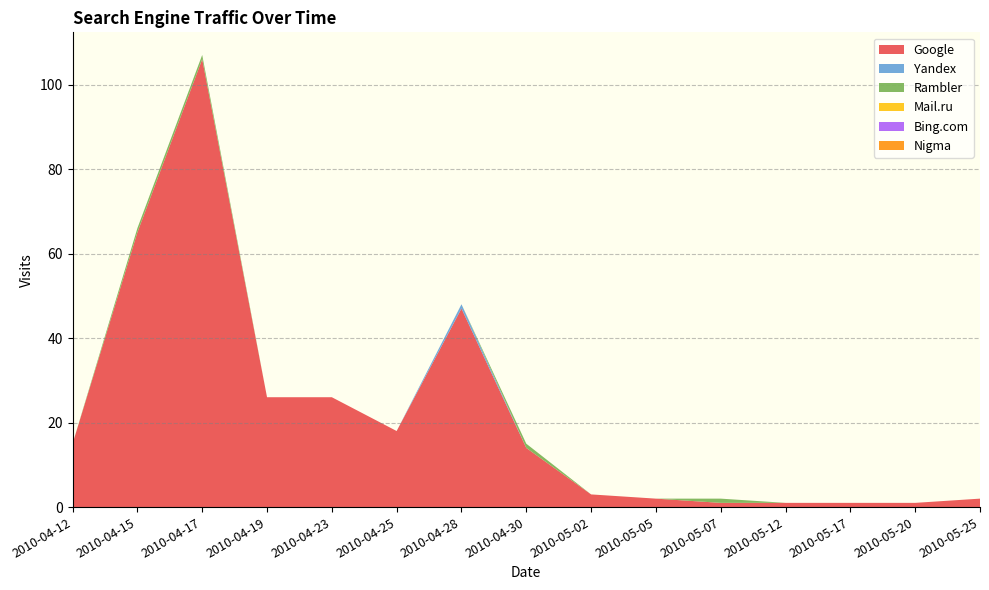

Reading left to right, what are all the values shown in this chart?

Google: 15	65	106	26	26	18	47	14	3	2	1	1	1	1	2
Yandex: 0	0	0	0	0	0	1	0	0	0	0	0	0	0	0
Rambler: 0	1	1	0	0	0	0	1	0	0	1	0	0	0	0
Mail.ru: 0	0	0	0	0	0	0	0	0	0	0	0	0	0	0
Bing.com: 0	0	0	0	0	0	0	0	0	0	0	0	0	0	0
Nigma: 0	0	0	0	0	0	0	0	0	0	0	0	0	0	0